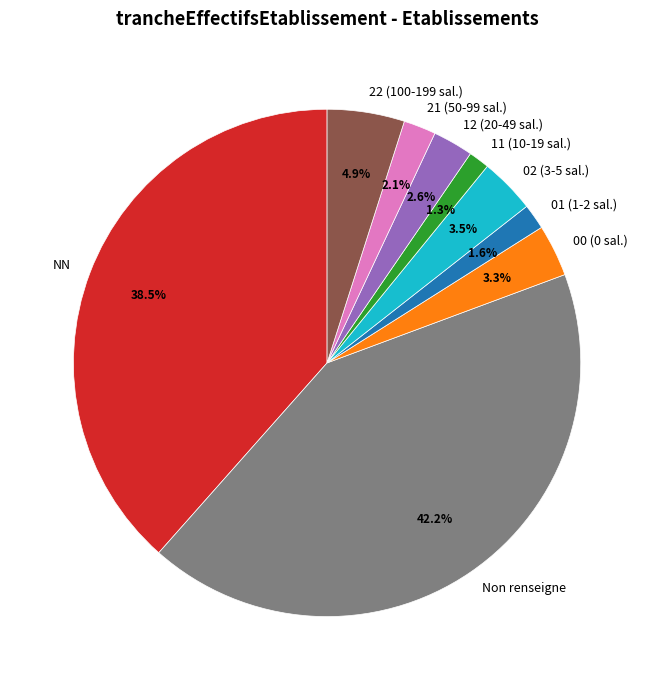

How many slices are in this pie chart?

9